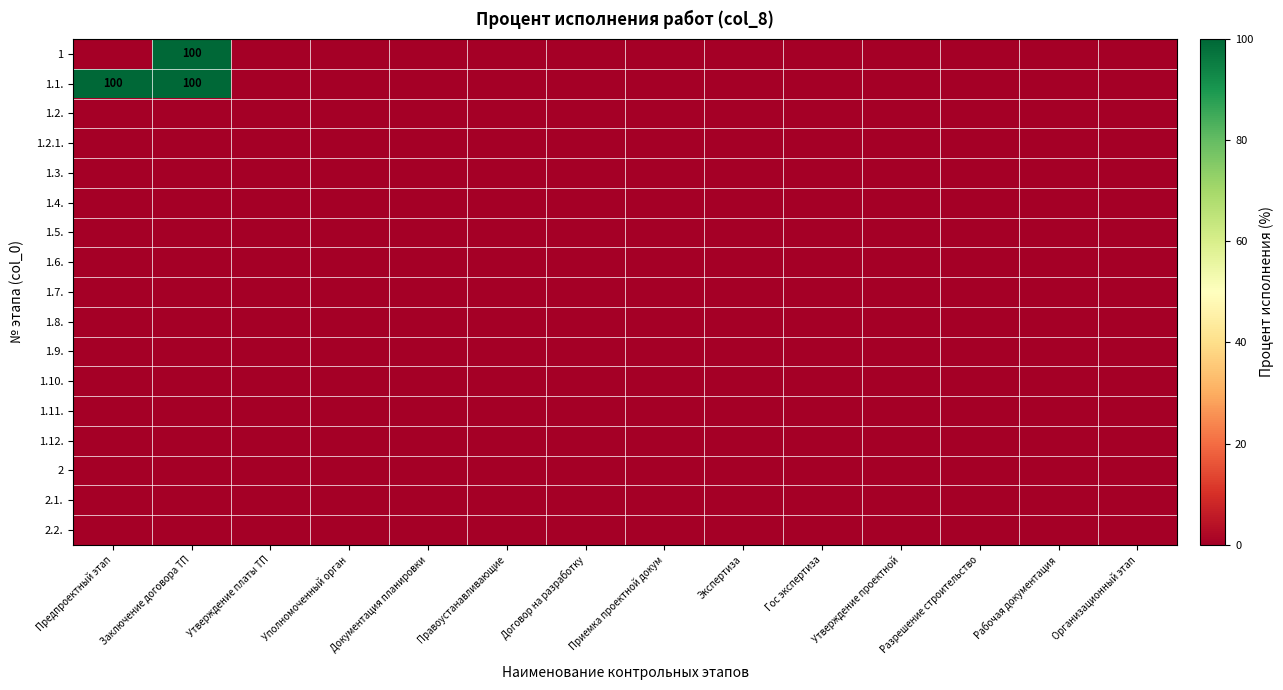

How many categories are shown in the chart?

14